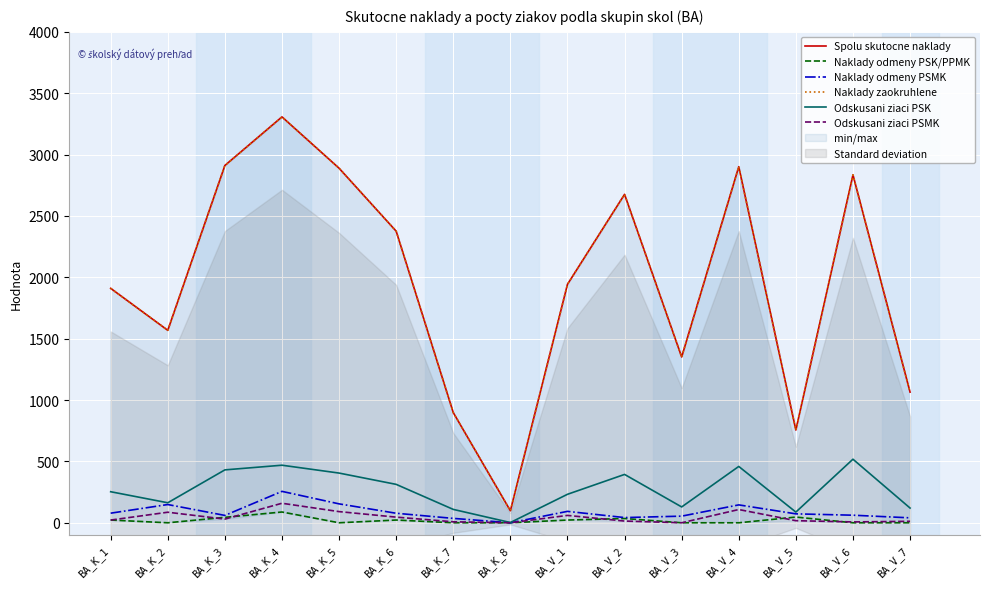

What is the maximum value shown in the chart?

3307.2